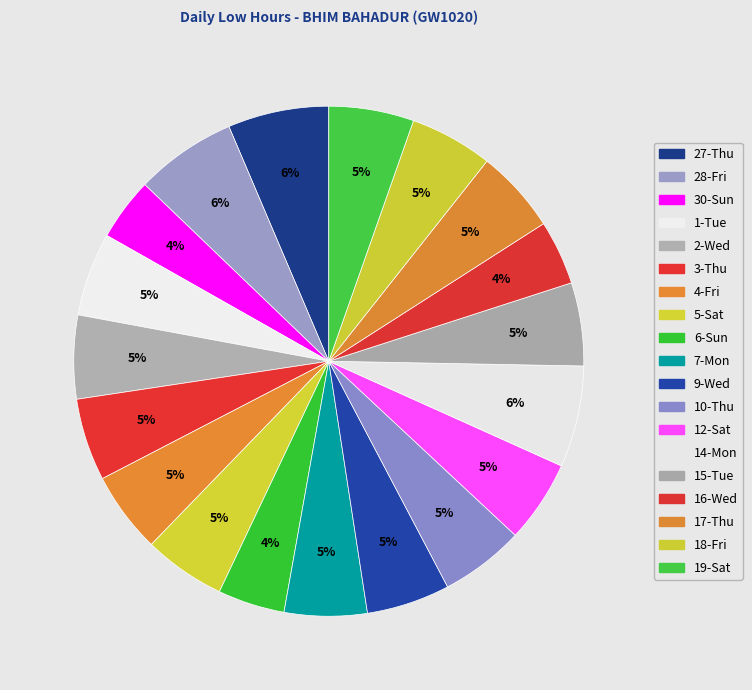

How many segments does this pie chart have?

19